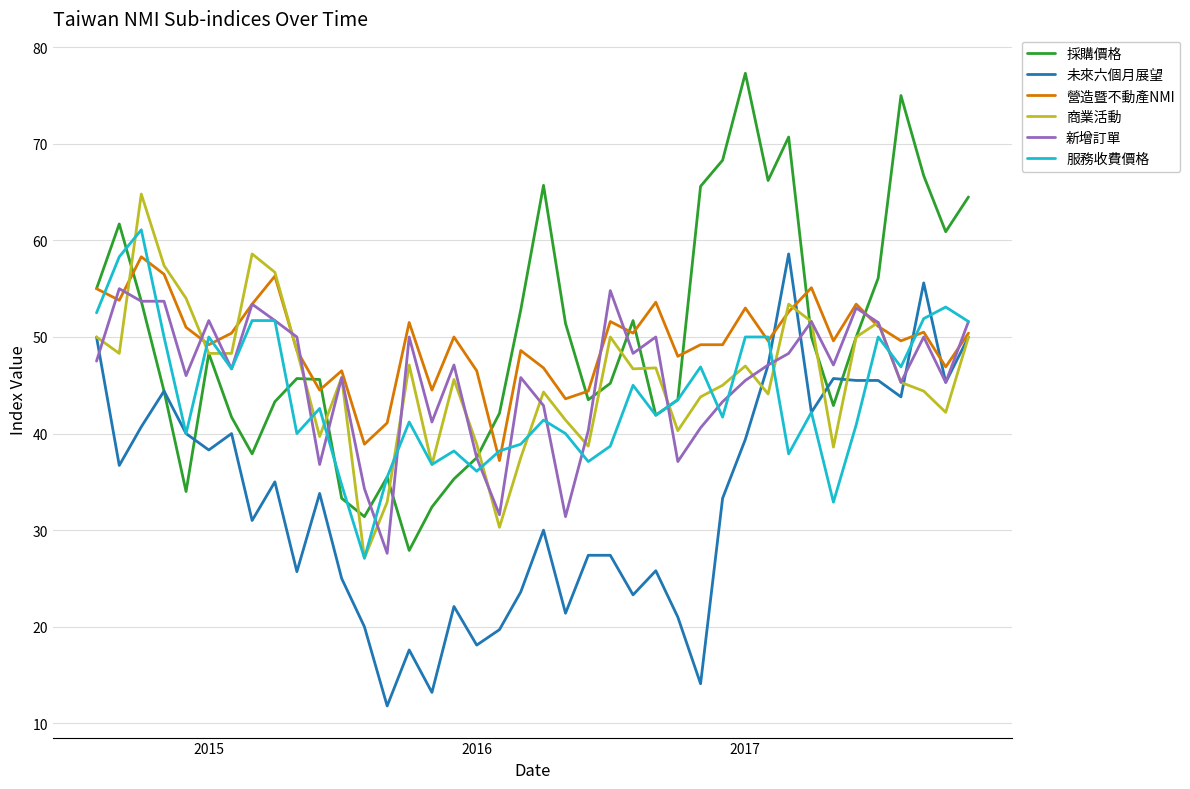

Is this an area chart (filled region under the line)?

No